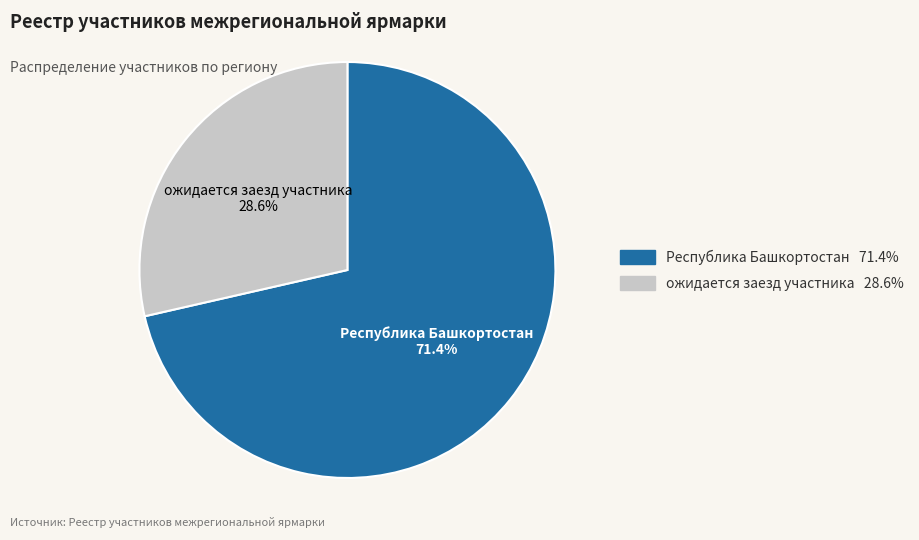

Does any single category account for the majority?

Yes